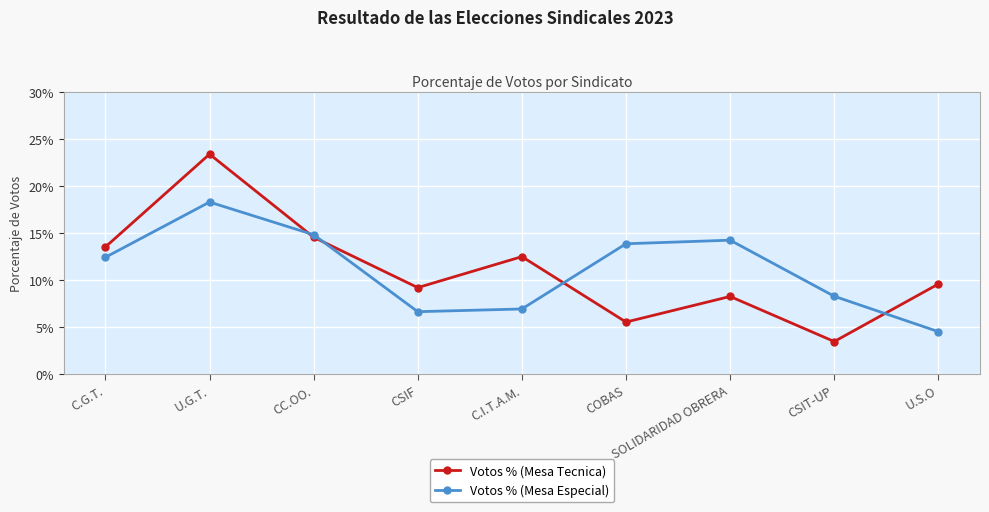

What is the approximate value of Votos % (Mesa Especial) at CC.OO.?

14.8